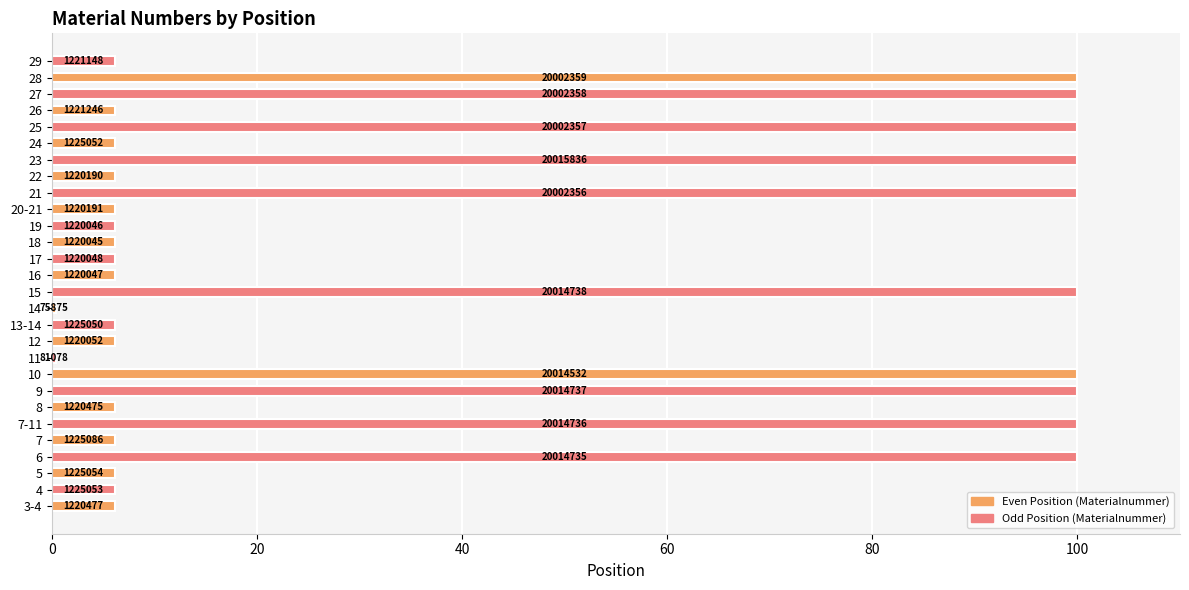

What is the sum of all values?

1098.2